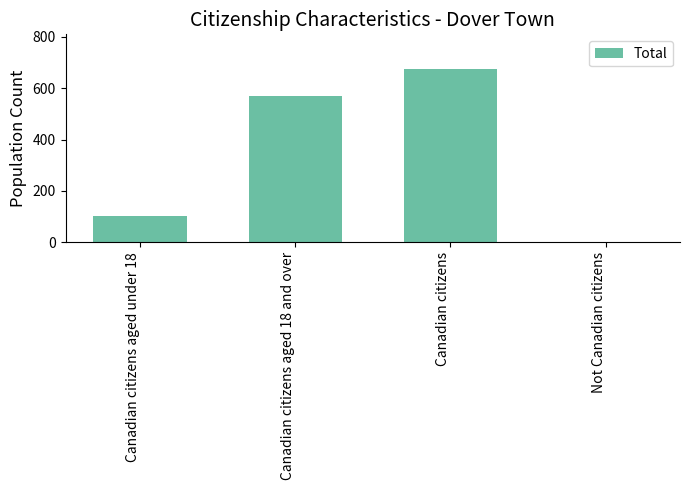

What is the sum of all values?

1345